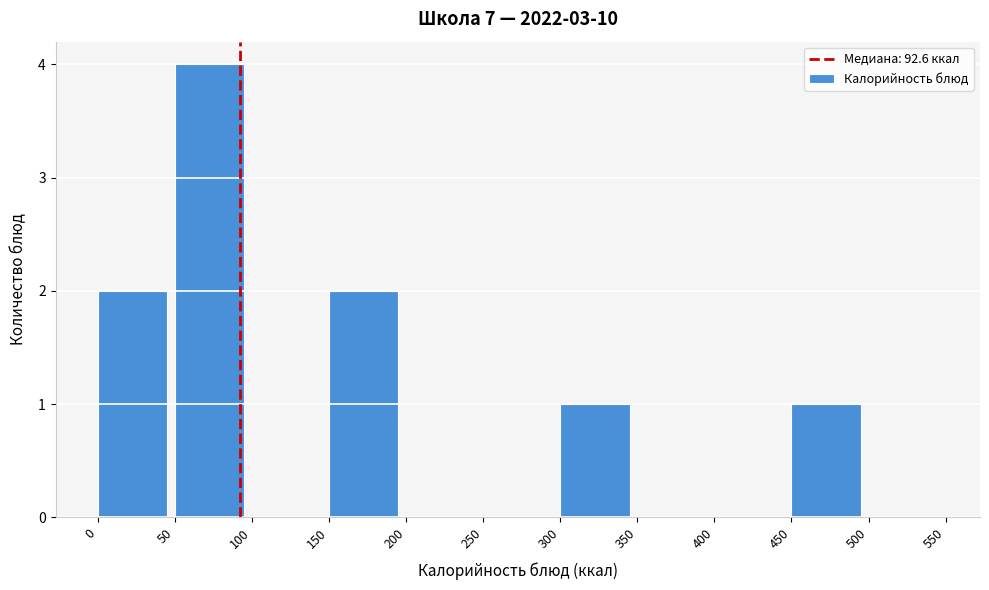

Reading left to right, list every bar in this chart as the range it spans on the x-axis followed by its height. The values are not printed on the chart, so give them approximately, as read against the axis.

0 to 50: 2
50 to 100: 4
100 to 150: 0
150 to 200: 2
200 to 250: 0
250 to 300: 0
300 to 350: 1
350 to 400: 0
400 to 450: 0
450 to 500: 1
500 to 550: 0